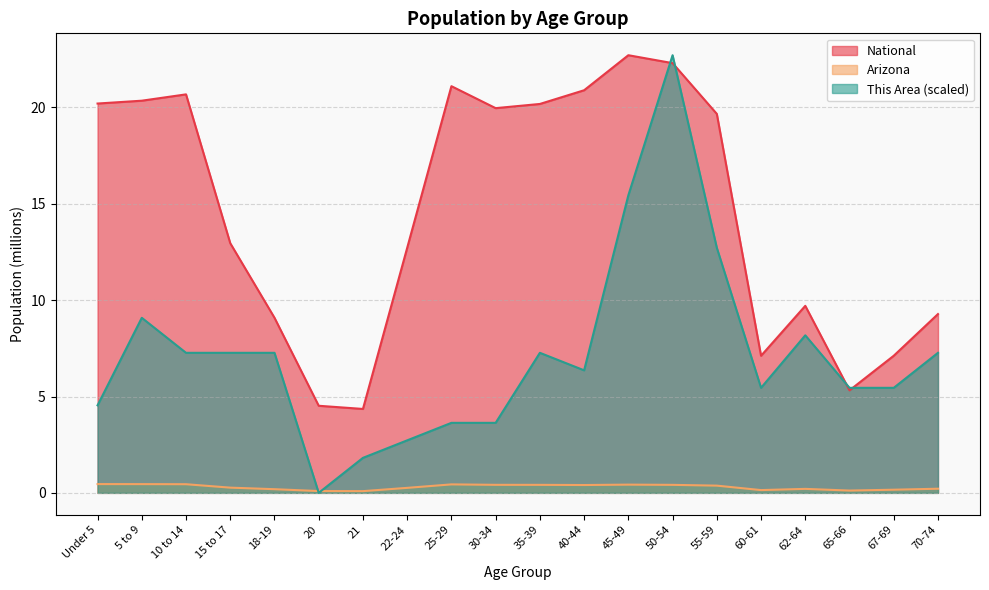

Is the value of National at Under 5 greater than the value of Arizona at 15 to 17?

Yes